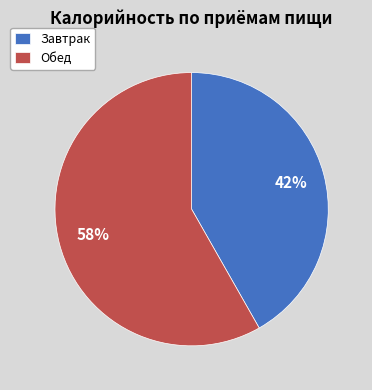

Is there any slice that represents more than half of the pie?

Yes